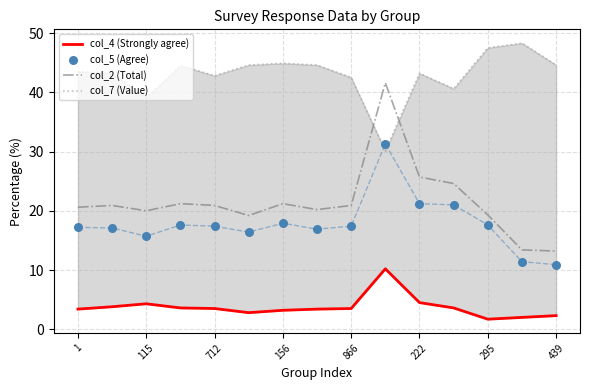

What are all the series names shown in the legend?

col_4 (Strongly agree), col_2 (Total), col_7 (Value), col_5 (Agree)